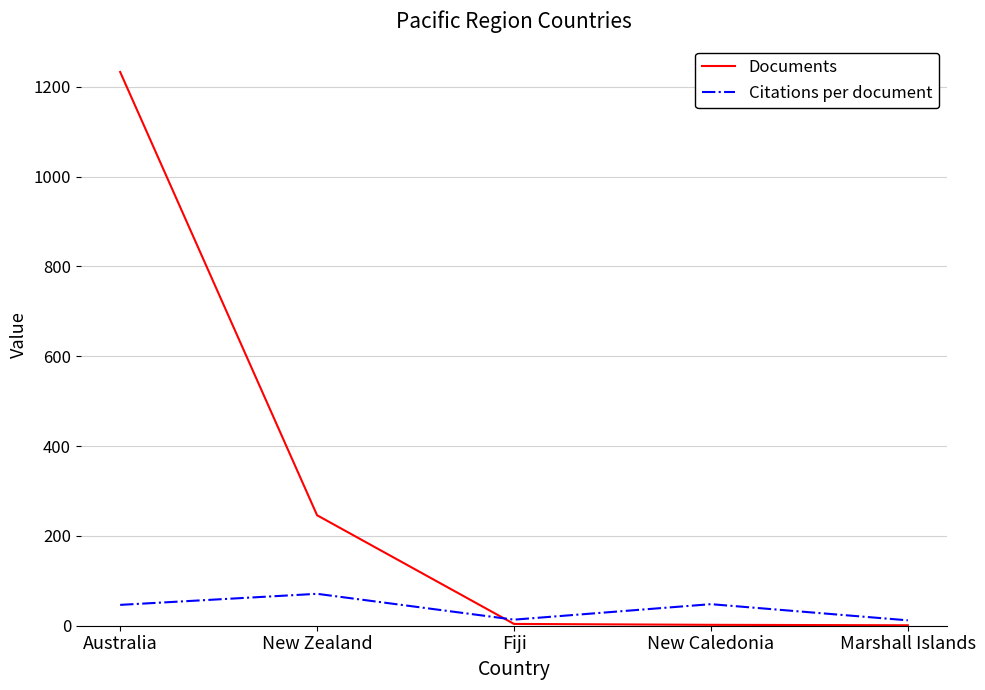

Is this an area chart (filled region under the line)?

No